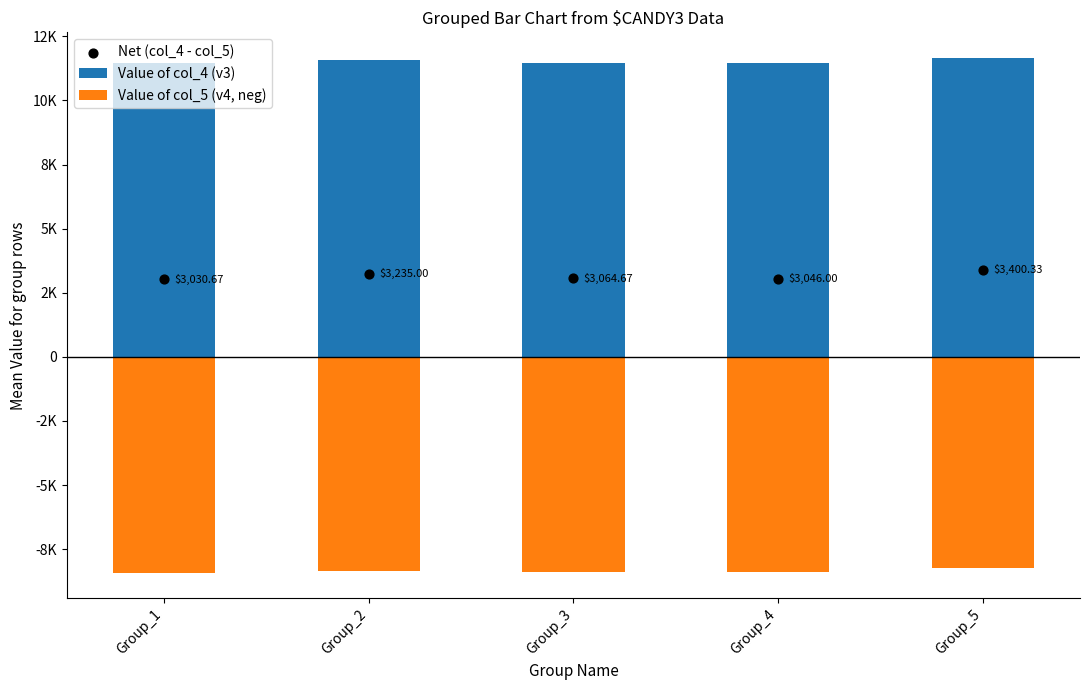

Which series has the largest Y range (max minus min)?

Net (col_4 - col_5)